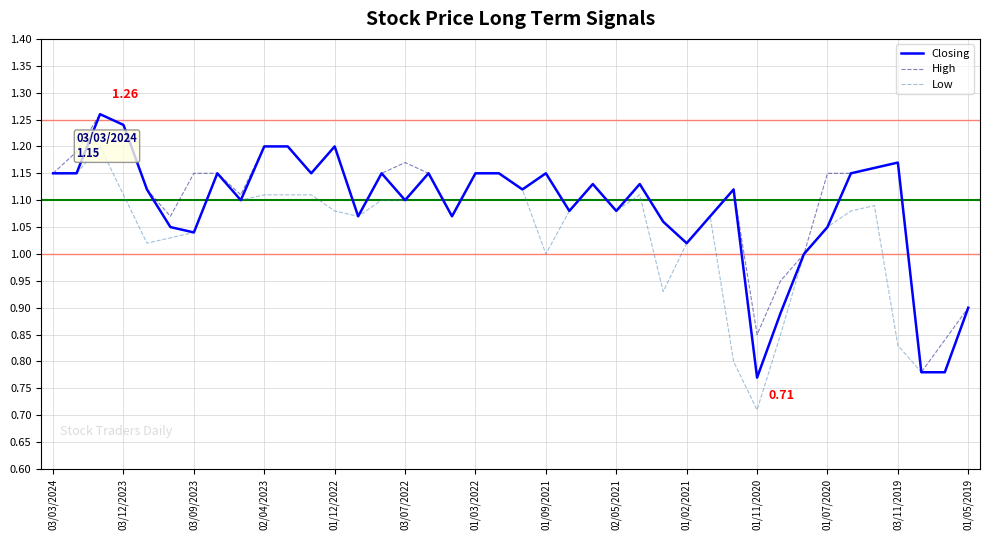

What are all the series names shown in the legend?

Closing, High, Low